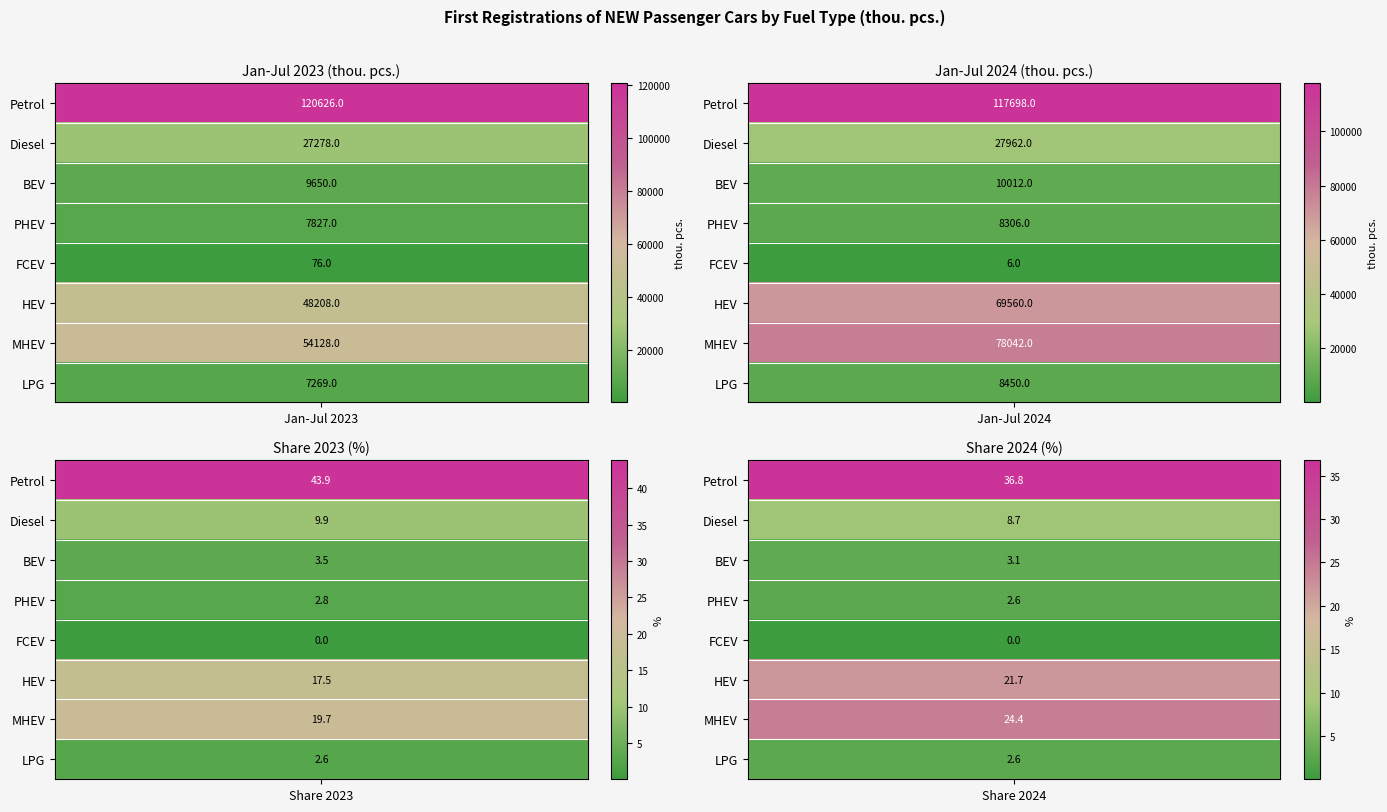

What is the difference between the HEV values at 1 and 0?

21352